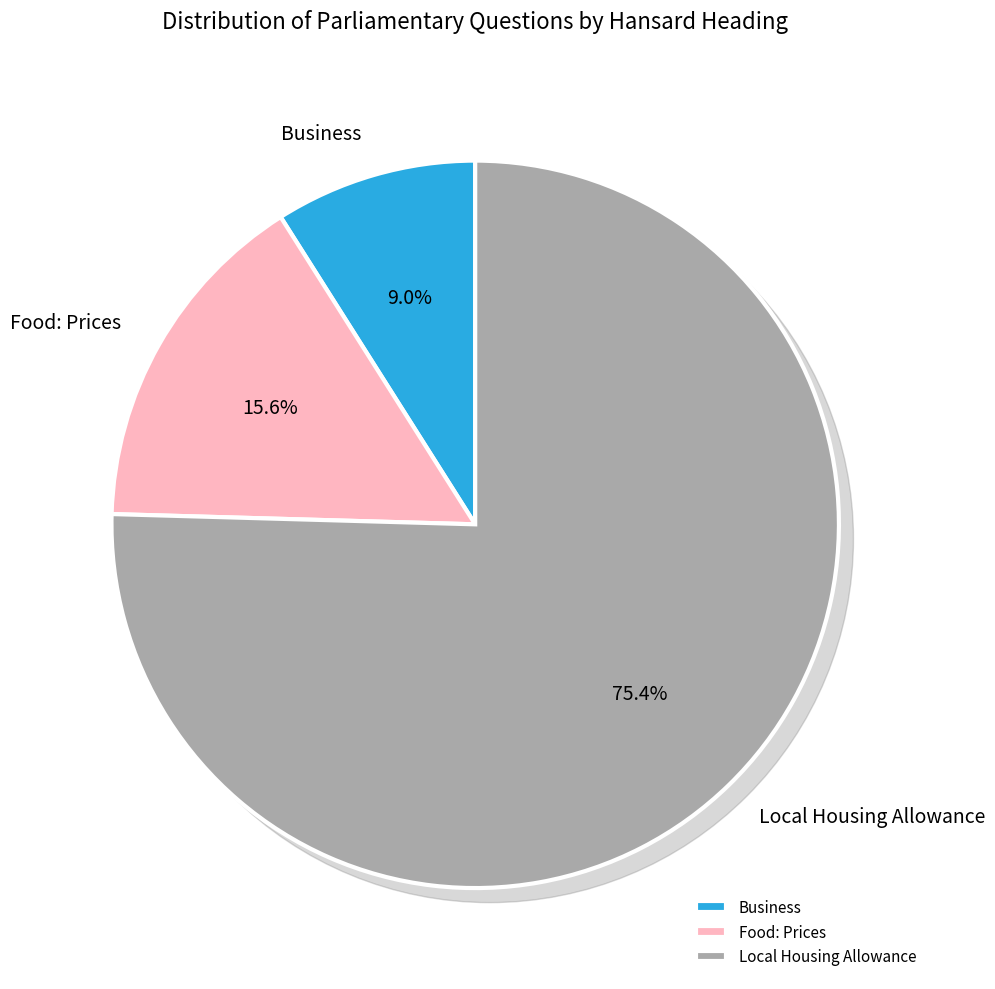

Which has a higher value, Business or Food: Prices?

Food: Prices